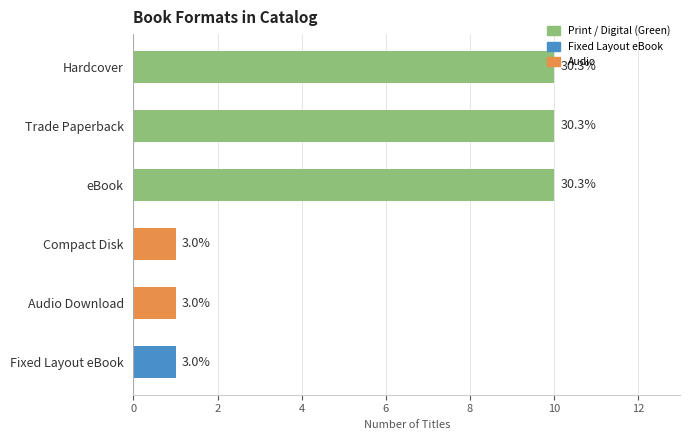

Are the bars horizontal?

Yes